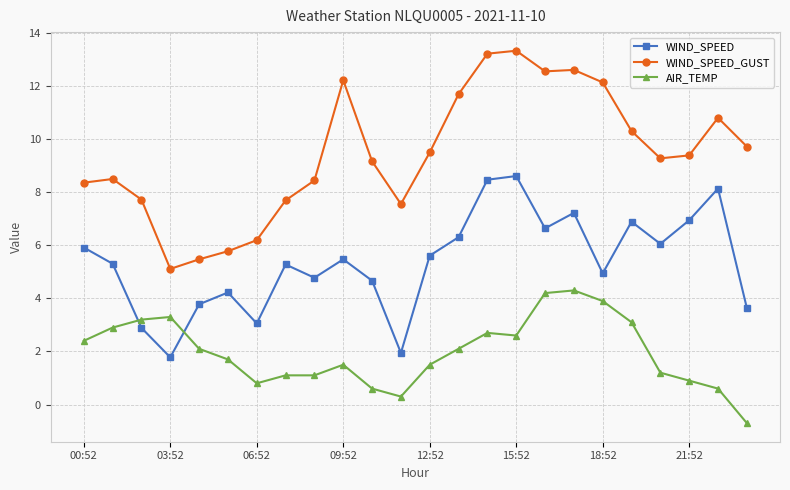

Which series has the largest total across all categories?

WIND_SPEED_GUST